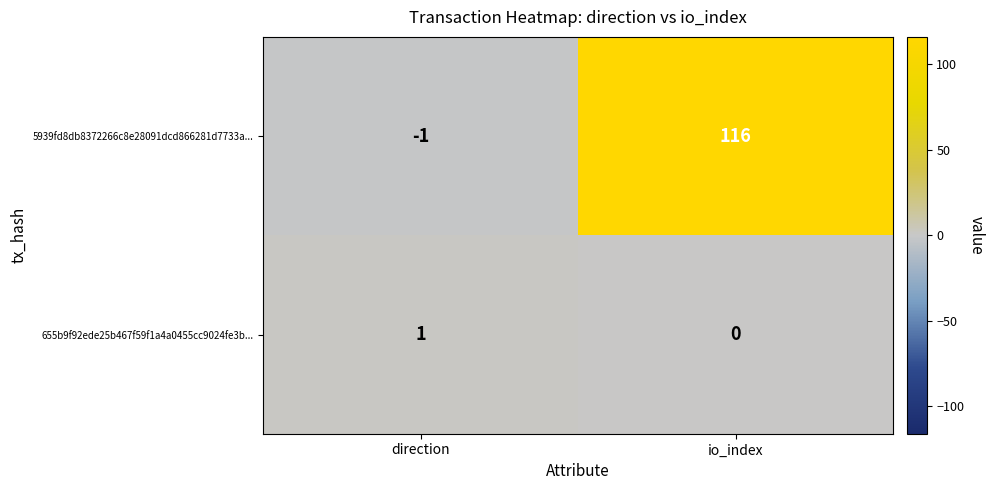

Is it true that 5939fd8db8372266c8e28091dcd866281d7733a... equals 116 at io_index?

True